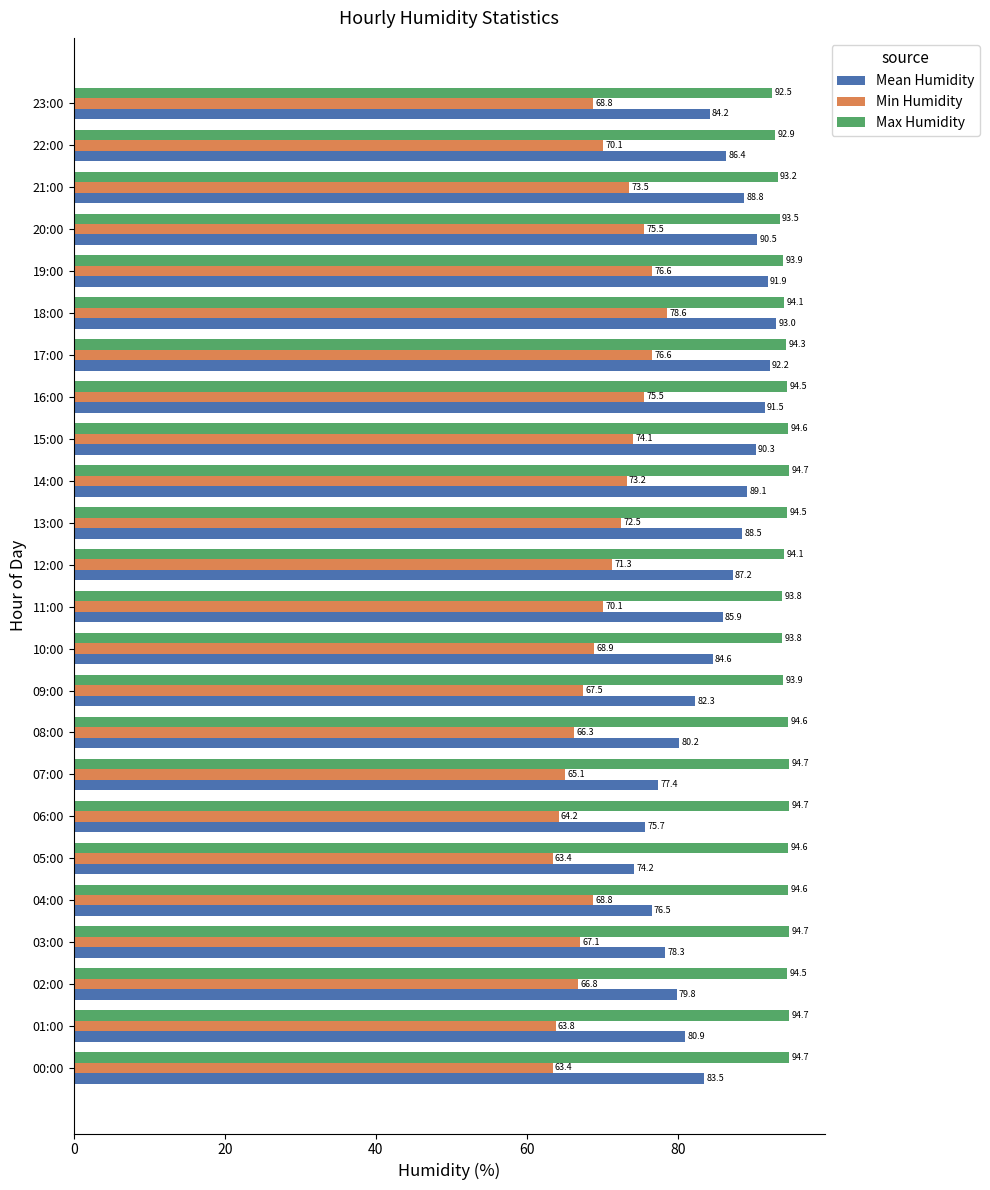

List the series in order of their overall mean, highest first.

Max Humidity, Mean Humidity, Min Humidity